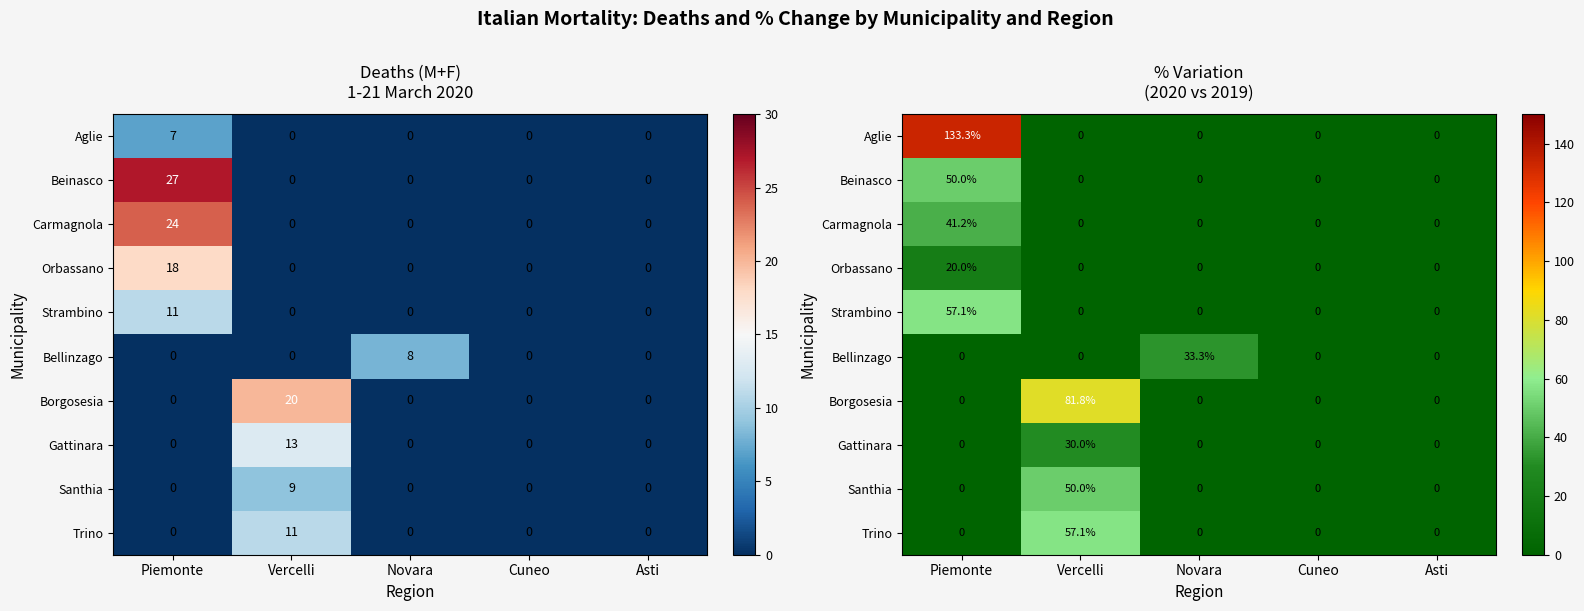

How many values in the Strambino series exceed 0?

1